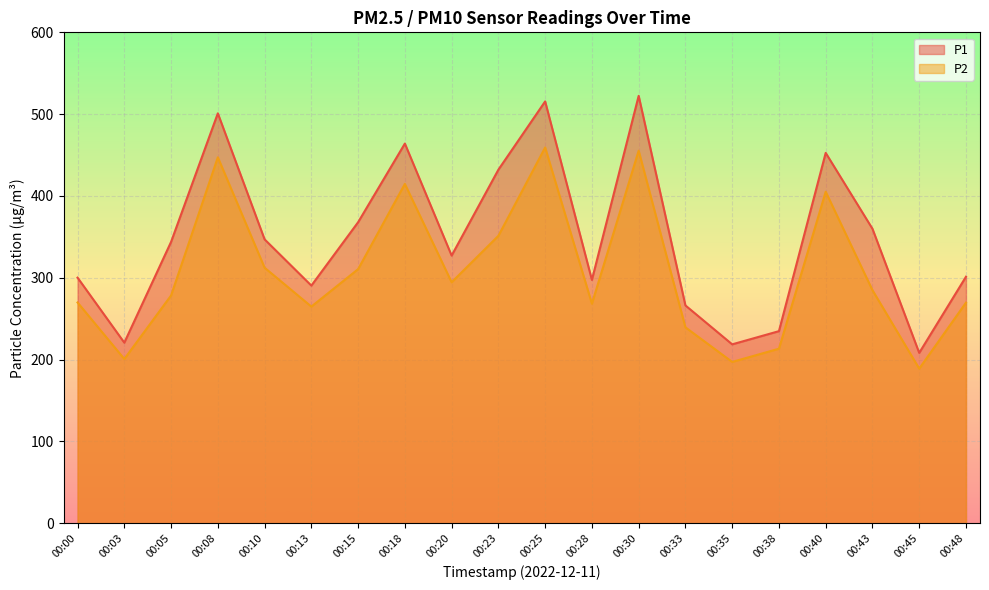

Is it true that P1 equals 152.4 at 00:00?

False